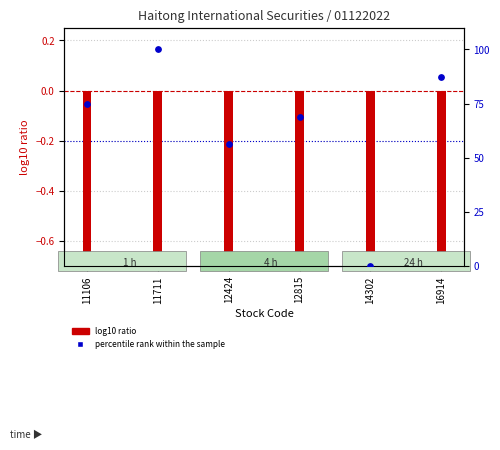

At how many categories does at least one series exceed 79?

2